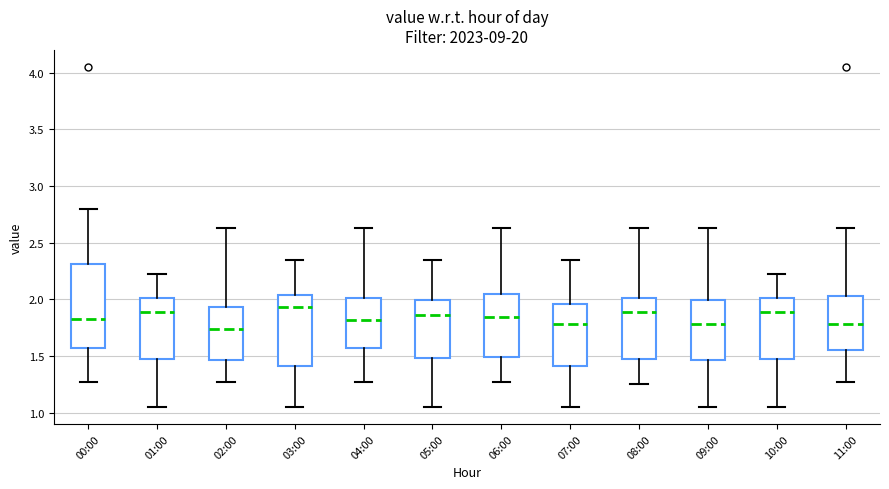

Reading left to right, transcribe this box plot: for each box, give where its median line is, the range the box spans, and where its two whiskers end, as read against the y-axis. The values are not printed on the chart, so give them approximately, as read against the axis.

00:00: median 1.85, box 1.55 to 2.30, whiskers 1.25 to 2.80
01:00: median 1.90, box 1.50 to 2.00, whiskers 1.05 to 2.20
02:00: median 1.75, box 1.45 to 1.95, whiskers 1.25 to 2.65
03:00: median 1.95, box 1.40 to 2.05, whiskers 1.05 to 2.35
04:00: median 1.80, box 1.55 to 2.00, whiskers 1.25 to 2.65
05:00: median 1.85, box 1.50 to 2.00, whiskers 1.05 to 2.35
06:00: median 1.85, box 1.50 to 2.05, whiskers 1.25 to 2.65
07:00: median 1.80, box 1.40 to 1.95, whiskers 1.05 to 2.35
08:00: median 1.90, box 1.50 to 2.00, whiskers 1.25 to 2.65
09:00: median 1.80, box 1.45 to 2.00, whiskers 1.05 to 2.65
10:00: median 1.90, box 1.50 to 2.00, whiskers 1.05 to 2.20
11:00: median 1.80, box 1.55 to 2.05, whiskers 1.25 to 2.65